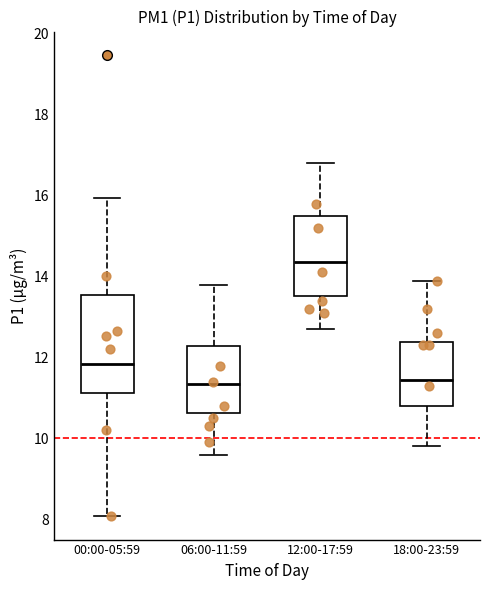

Where does the median line of the box for 12:00-17:59 sit on the y-axis? The values are not printed on the chart, so give them approximately, as read against the axis.

14.4